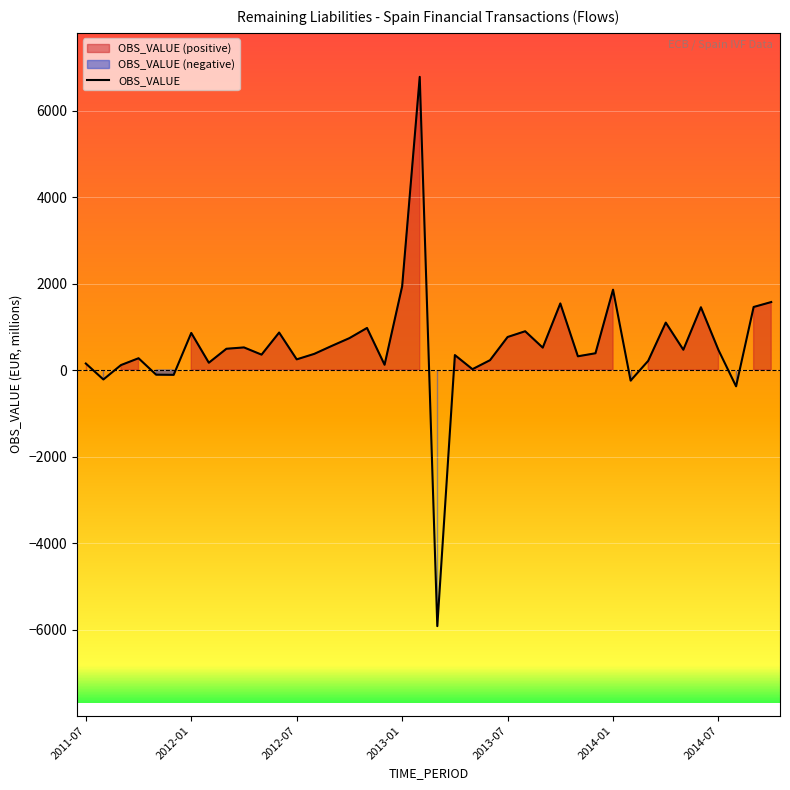

What is the sum of all values?

22195